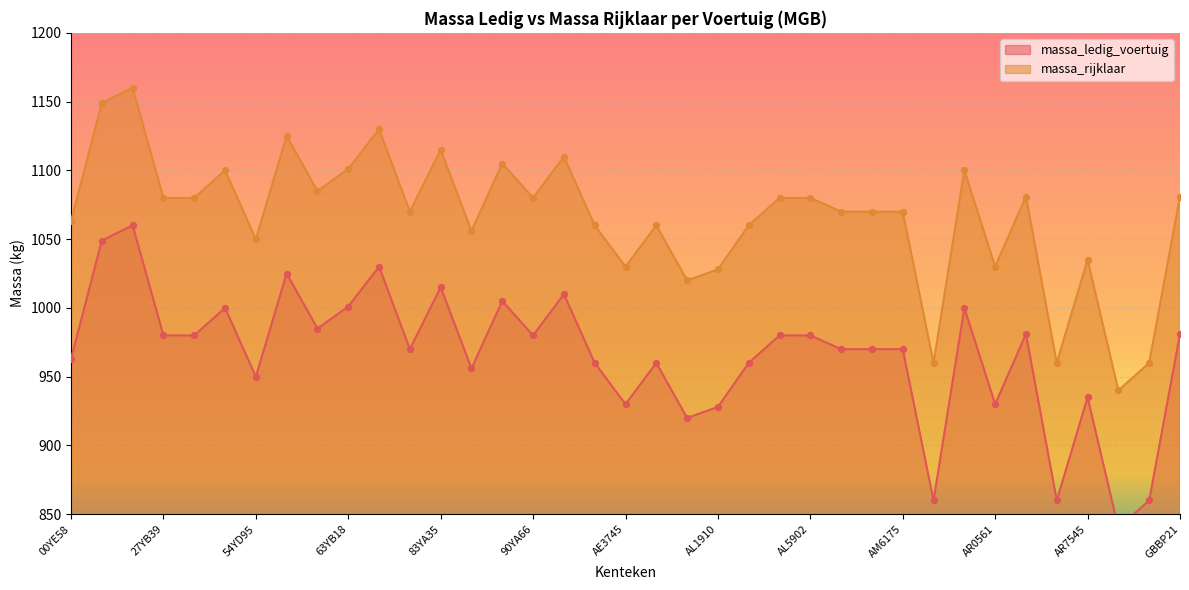

Which series has the widest spread of Y values?

massa_ledig_voertuig